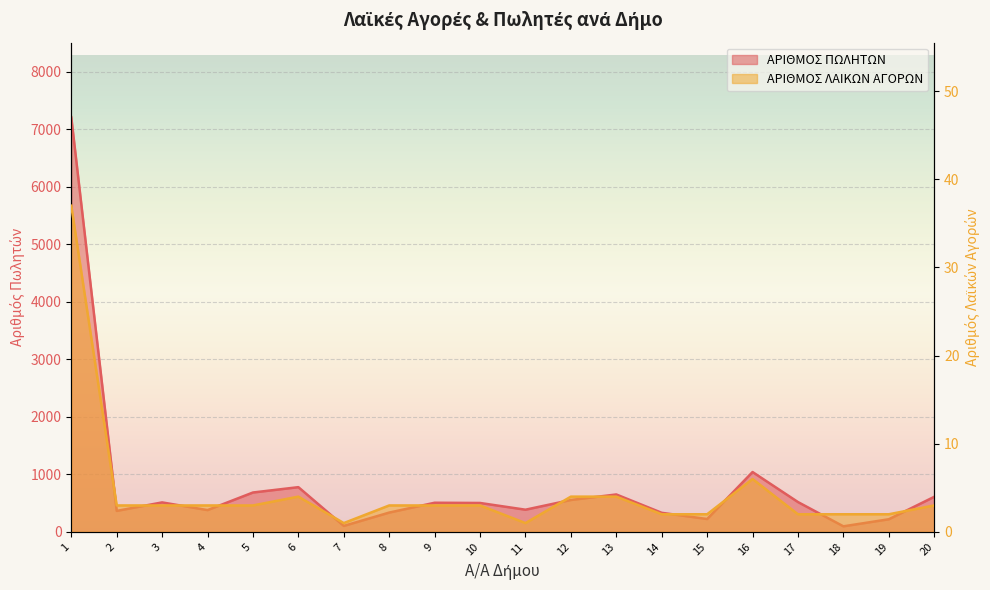

Where does the ΑΡΙΘΜΟΣ ΠΩΛΗΤΩΝ series first go above 507?

1